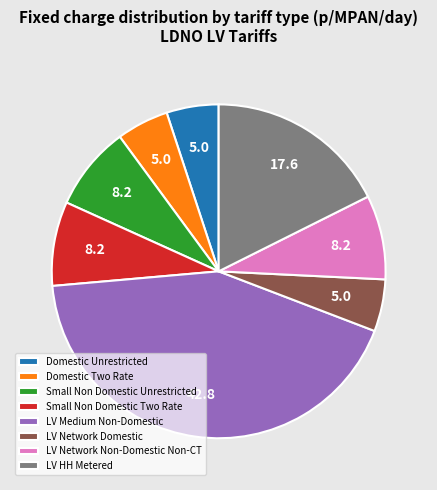

Does LV Network Domestic represent more than half of the total?

No